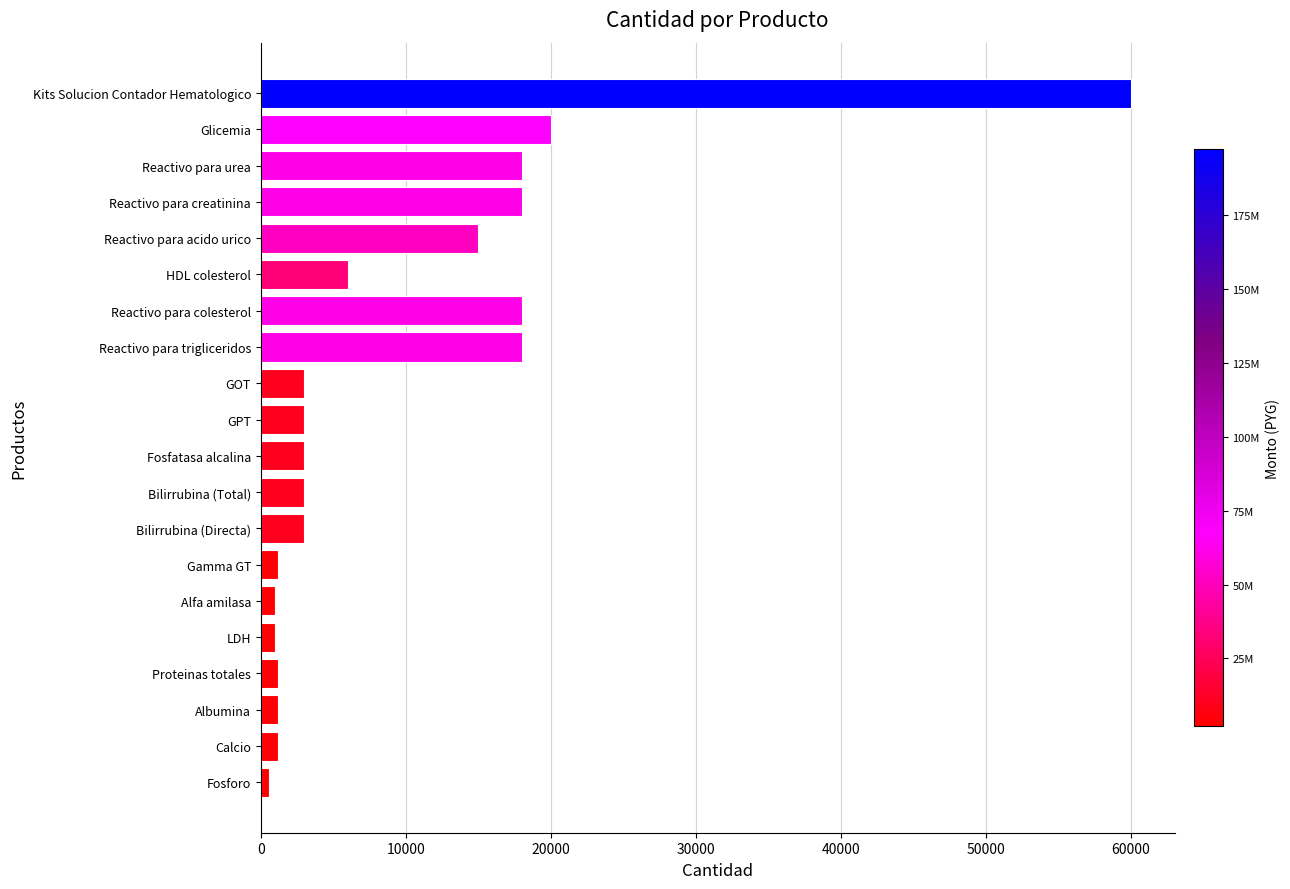

Read the value at GPT.

3000